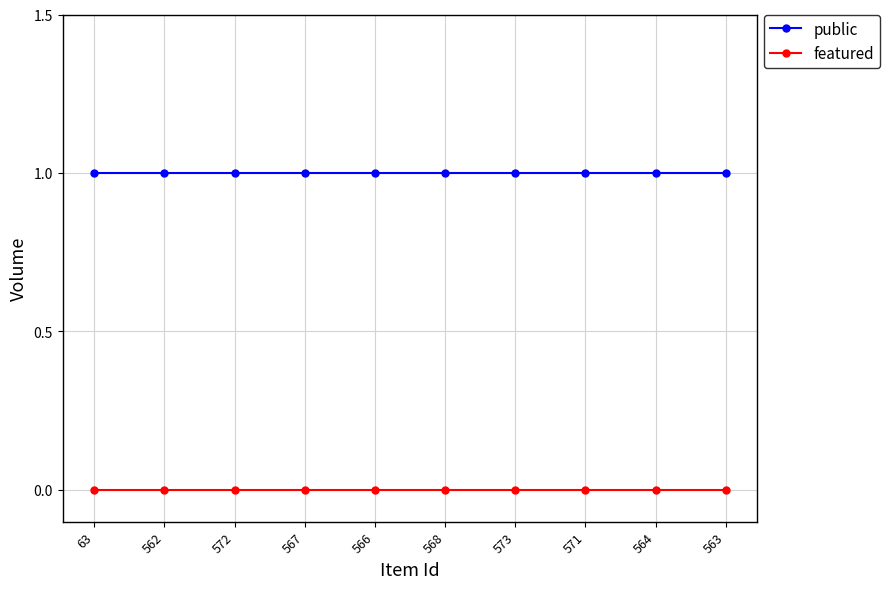

At 573, list the series in order from smallest to largest.

featured, public